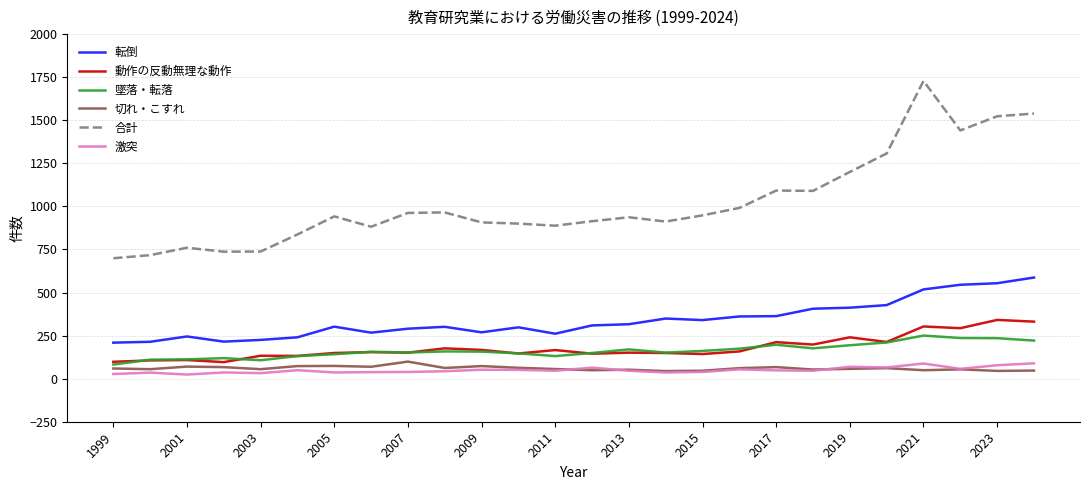

True or false: 切れ・こすれ and 転倒 cross at least once.

False